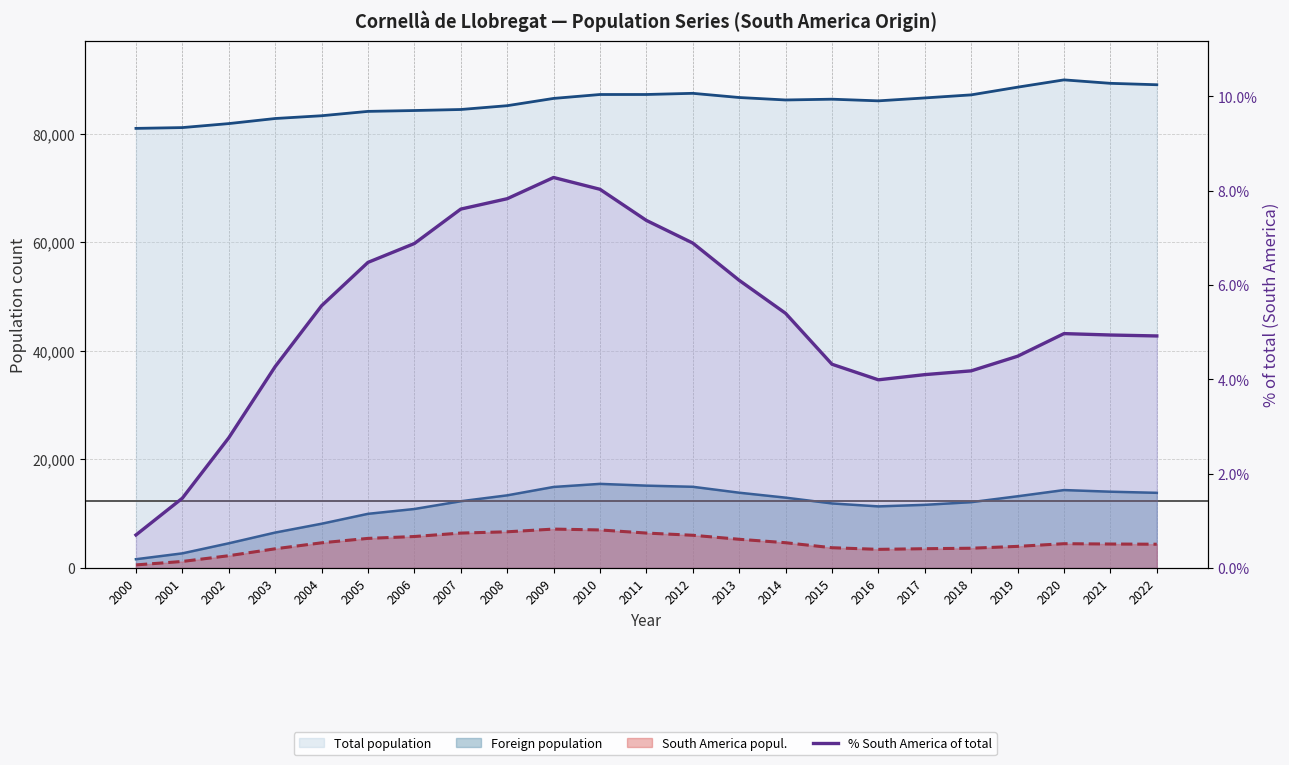

Reading left to right, transcribe all the data shown in this chart.

2000=0.7	2001=1.5	2002=2.8	2003=4.3	2004=5.6	2005=6.5	2006=6.9	2007=7.6	2008=7.8	2009=8.3	2010=8.0	2011=7.4	2012=6.9	2013=6.1	2014=5.4	2015=4.3	2016=4.0	2017=4.1	2018=4.2	2019=4.5	2020=5.0	2021=4.9	2022=4.9